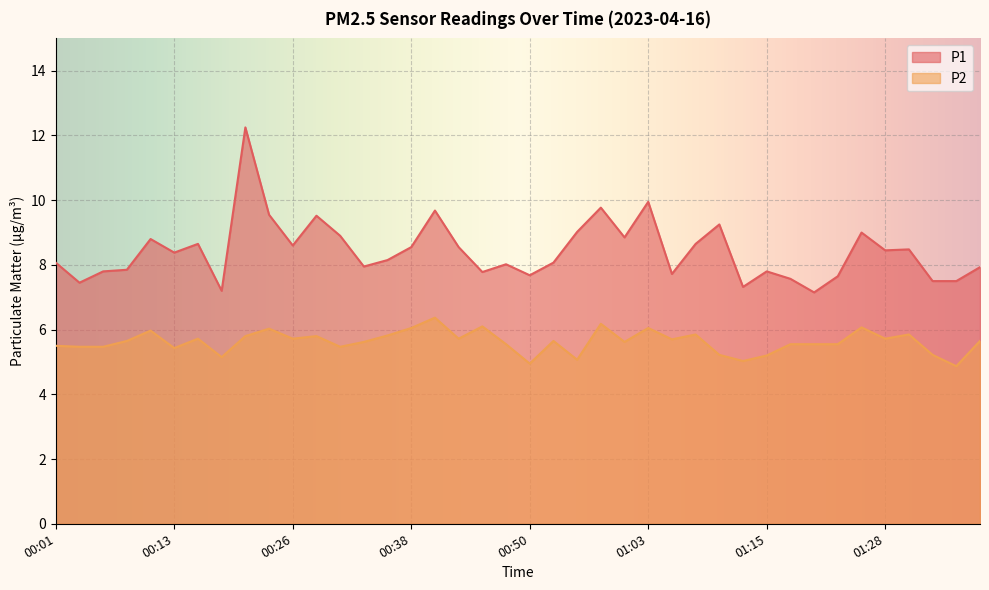

Does the chart display data point markers on the line(s)?

No